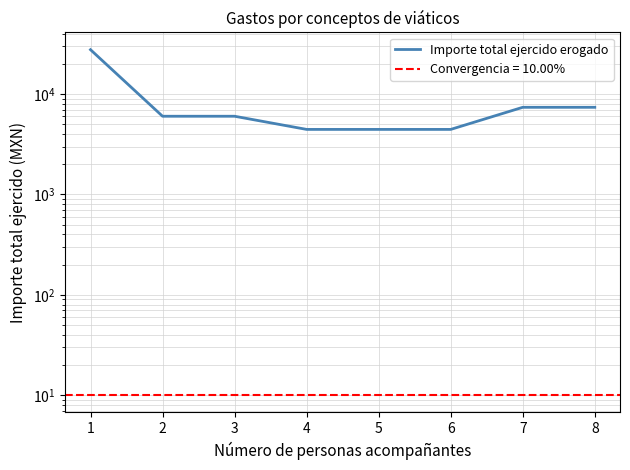

What is the average value?

8493.7